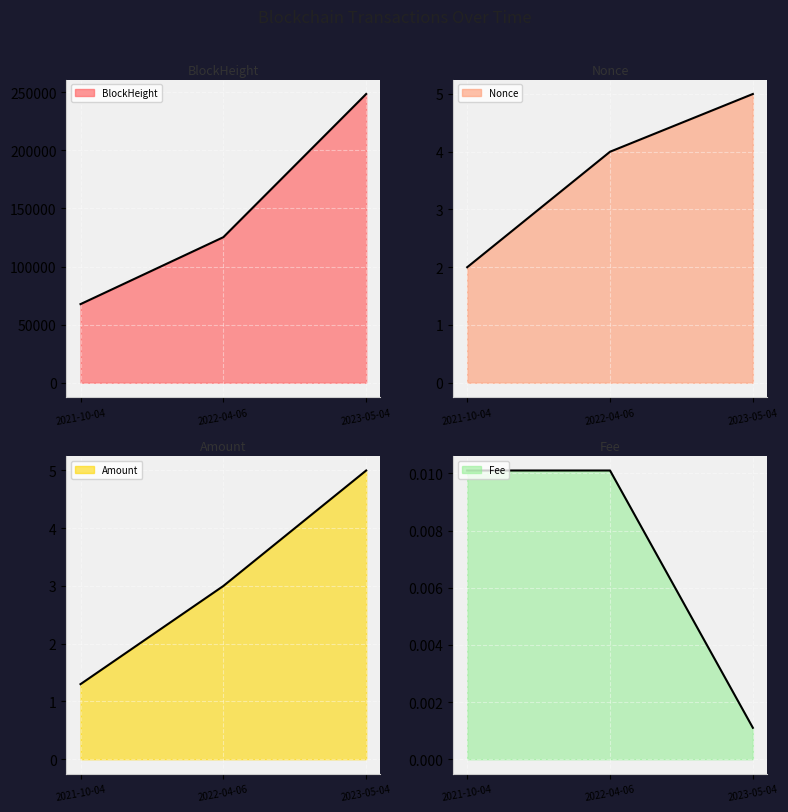

What is the spread (max minus min) of values at 2021-10-04?

67654.0